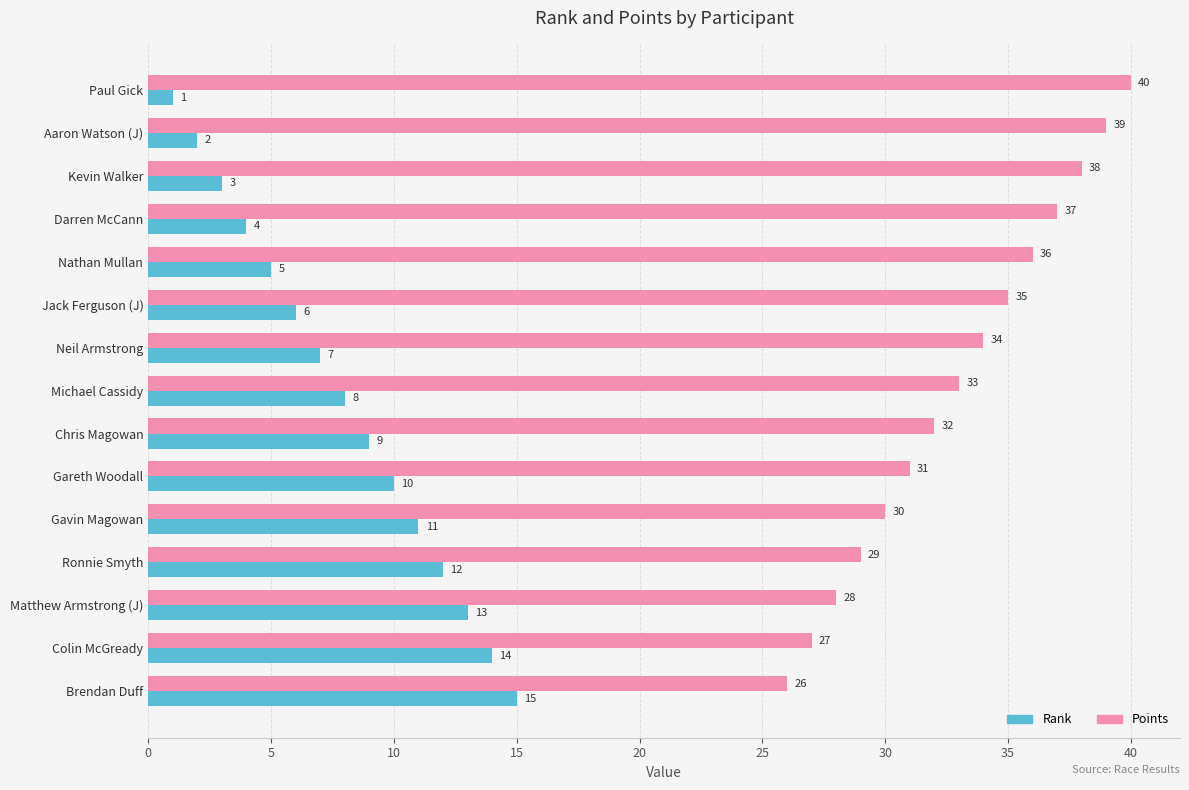

What is the average value of the Points series?

33